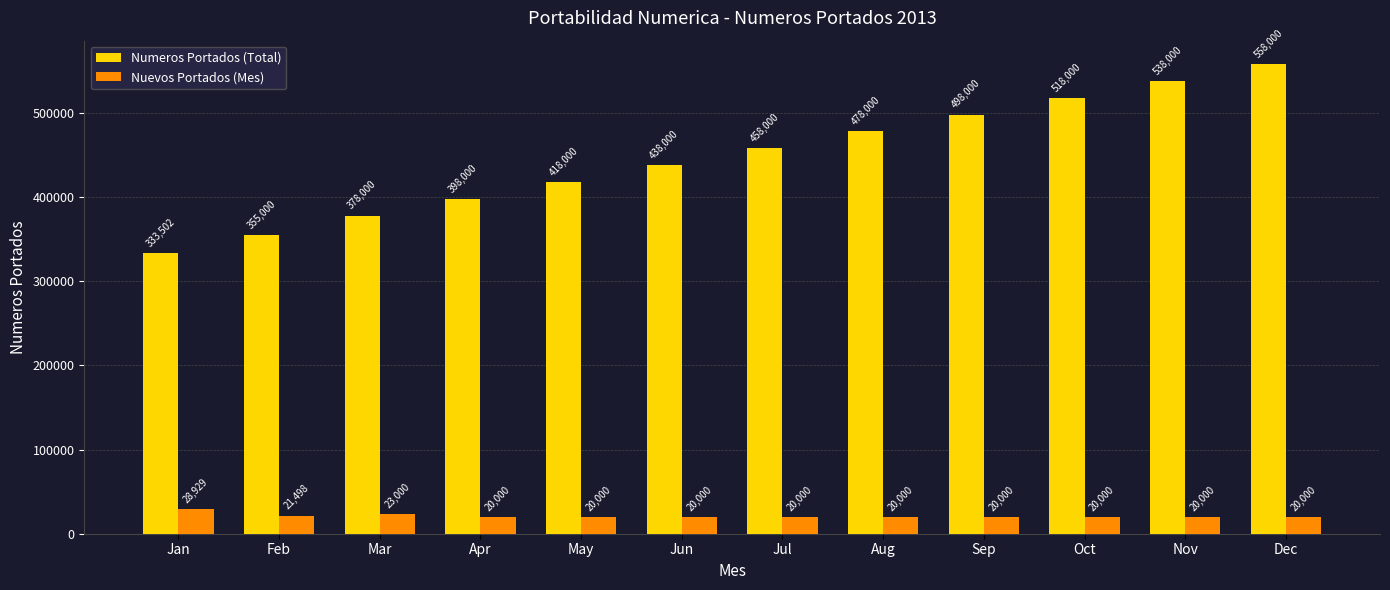

Reading right to left, transcribe all the data shown in this chart.

Numeros Portados (Total): Dec=558000	Nov=538000	Oct=518000	Sep=498000	Aug=478000	Jul=458000	Jun=438000	May=418000	Apr=398000	Mar=378000	Feb=355000	Jan=333502
Nuevos Portados (Mes): Dec=20000	Nov=20000	Oct=20000	Sep=20000	Aug=20000	Jul=20000	Jun=20000	May=20000	Apr=20000	Mar=23000	Feb=21498	Jan=28929